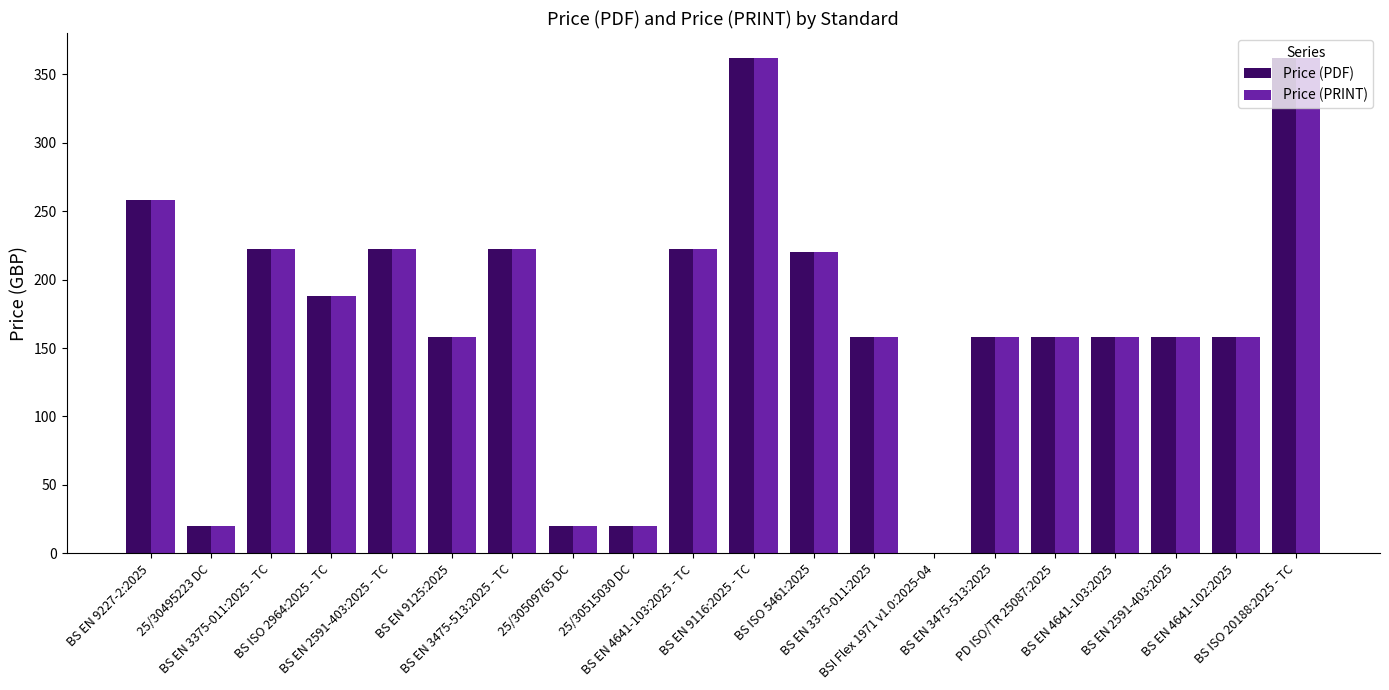

True or false: Price (PRINT) has a value of 158 at BS EN 4641-102:2025.

True